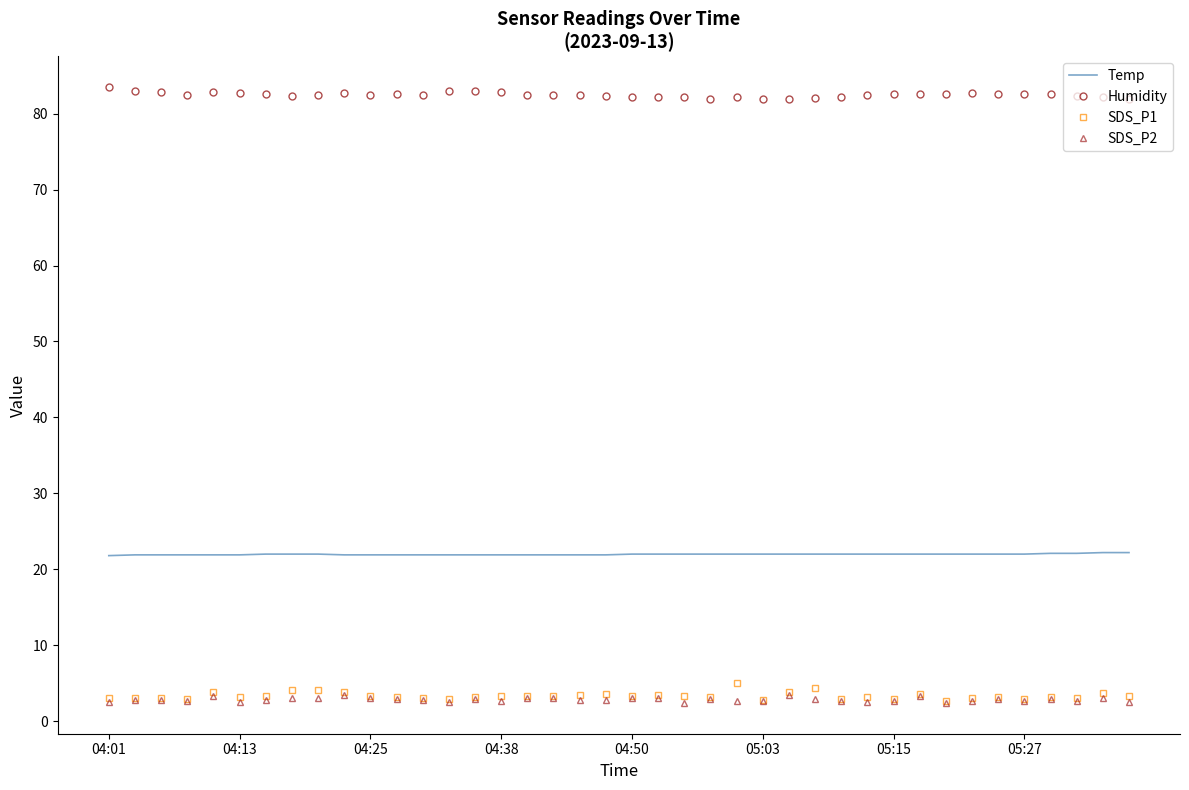

What is the maximum value shown in the chart?

83.5